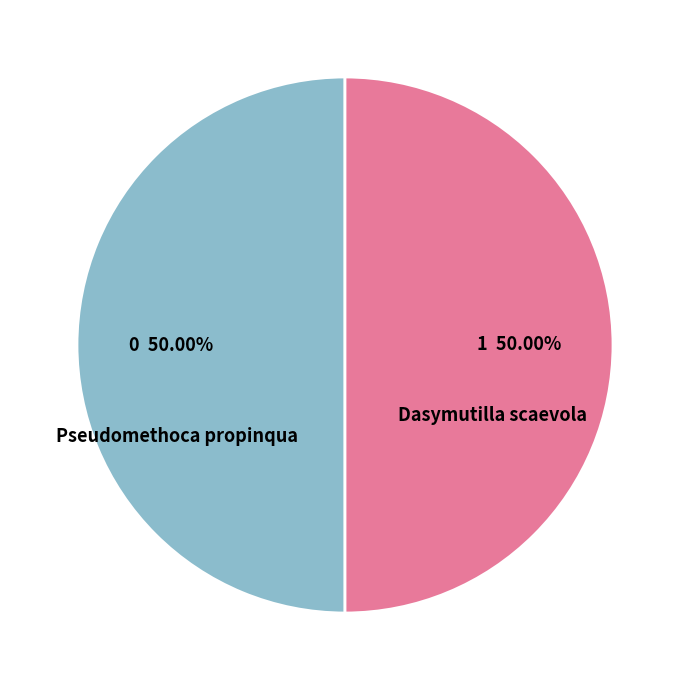

What portion of the pie excludes Pseudomethoca propinqua?

50.0%